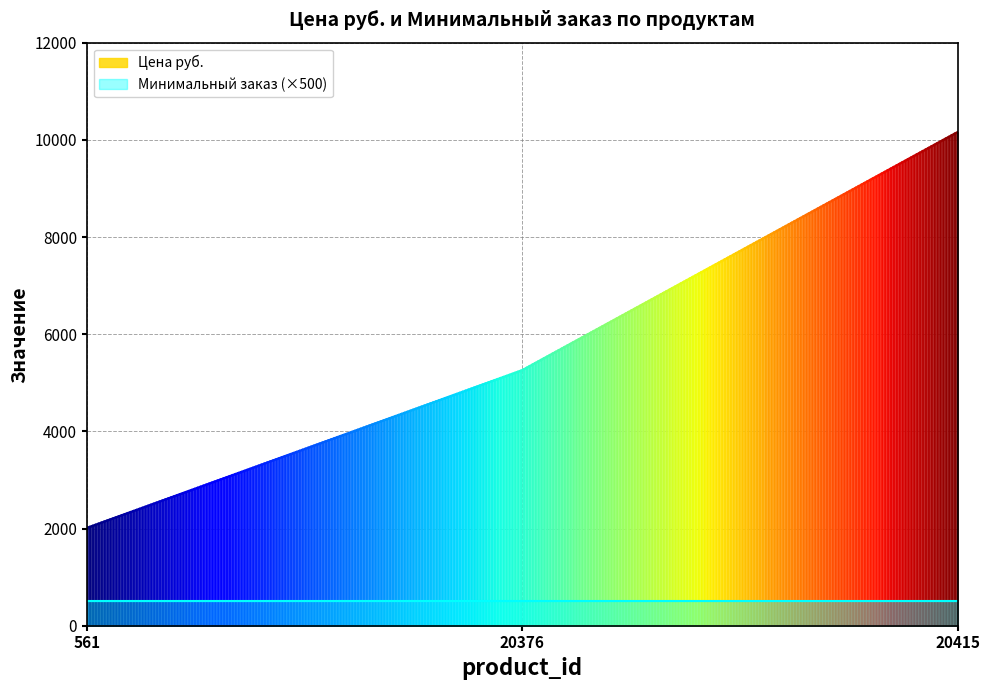

True or false: Минимальный заказ has a value of 1 at 20415.

True